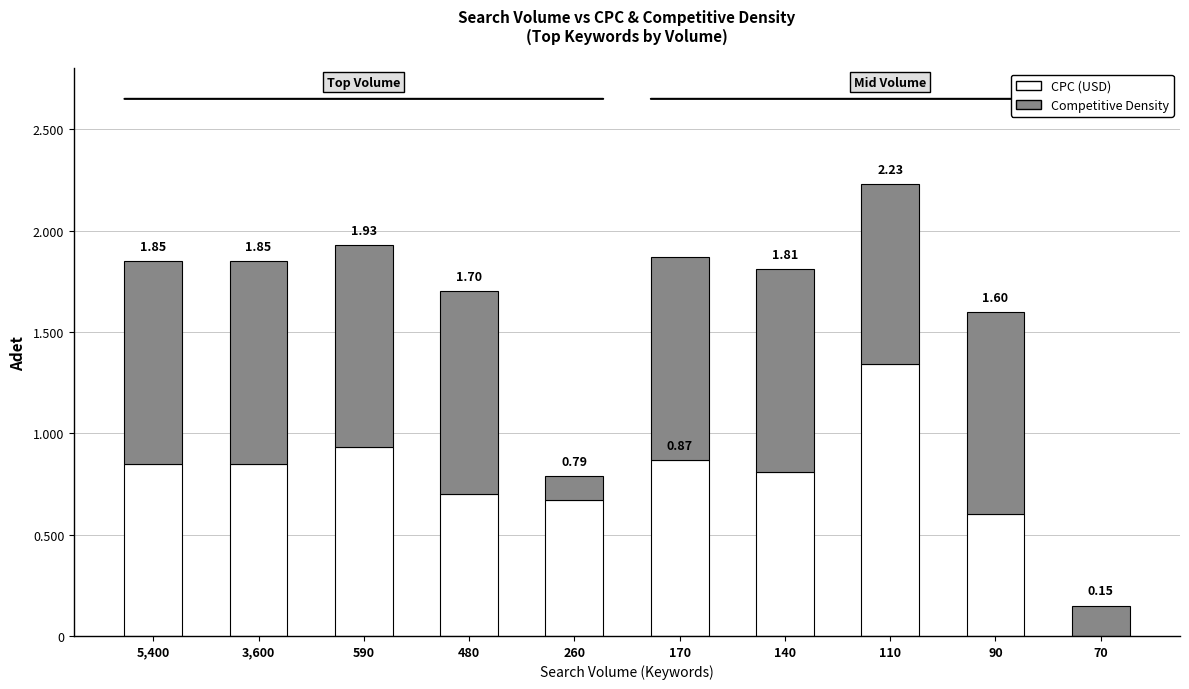

How many Competitive Density values are between 0 and 1?

10